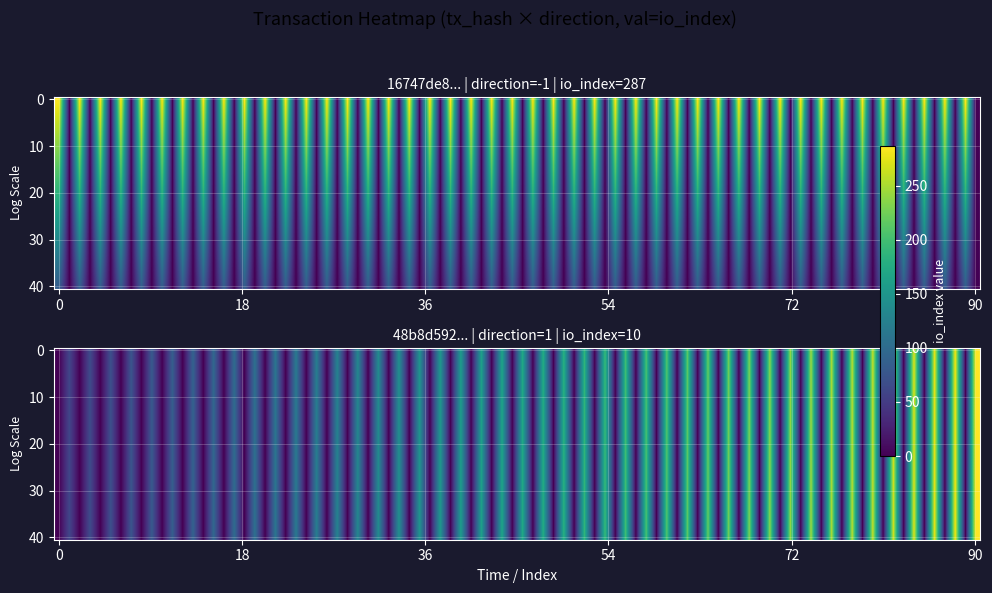

Rank the categories by 16747de8a2c889122980b6bcdab14eb0f6caa8a value from highest to lowest.

io_index, direction